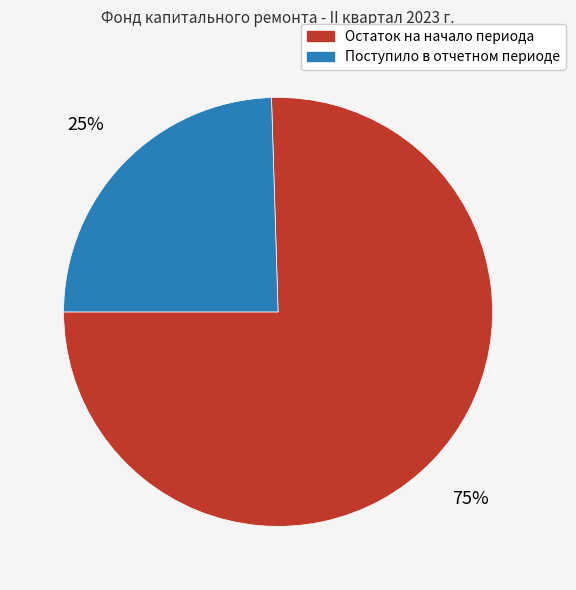

What is the ratio of the value at Поступило в отчетном периоде to the value at Остаток на начало периода?

0.3